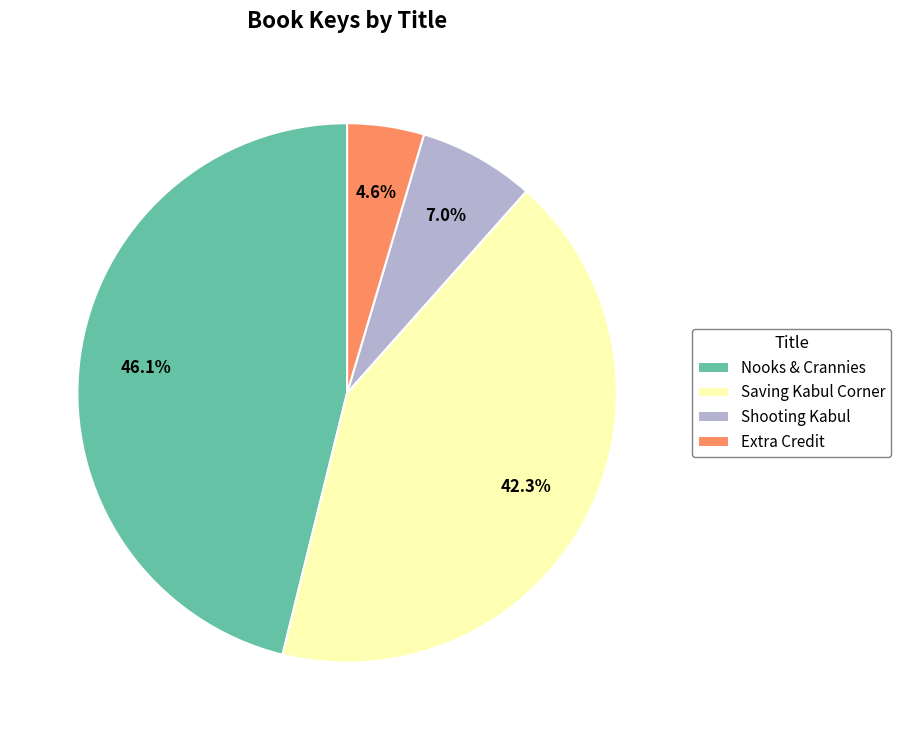

True or false: Saving Kabul Corner accounts for 42% of the total.

True